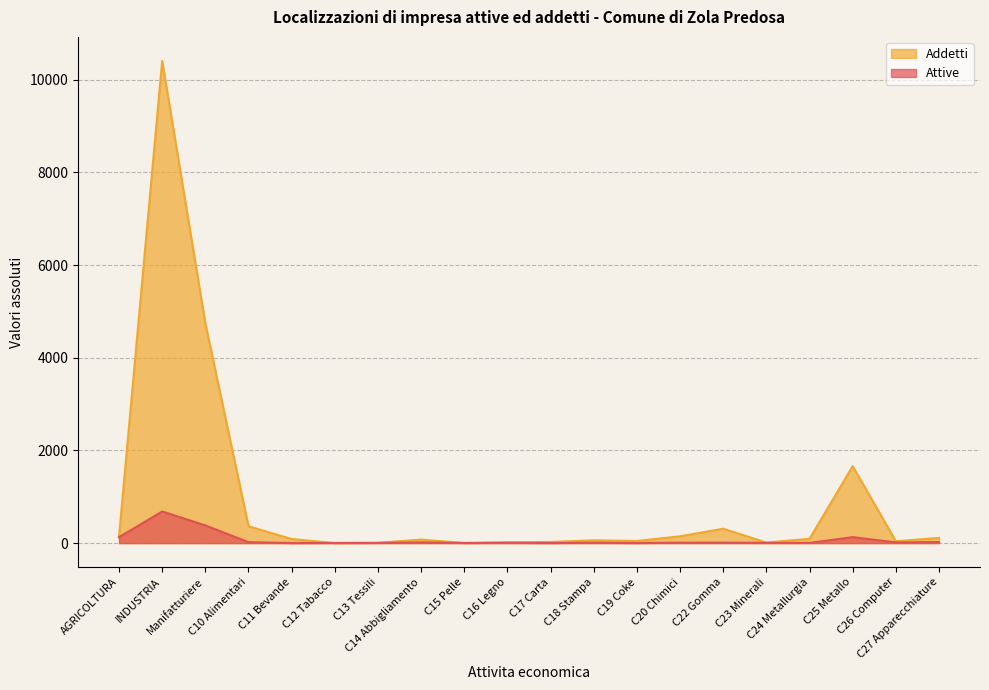

At which category does the chart reach its peak across all series?

INDUSTRIA